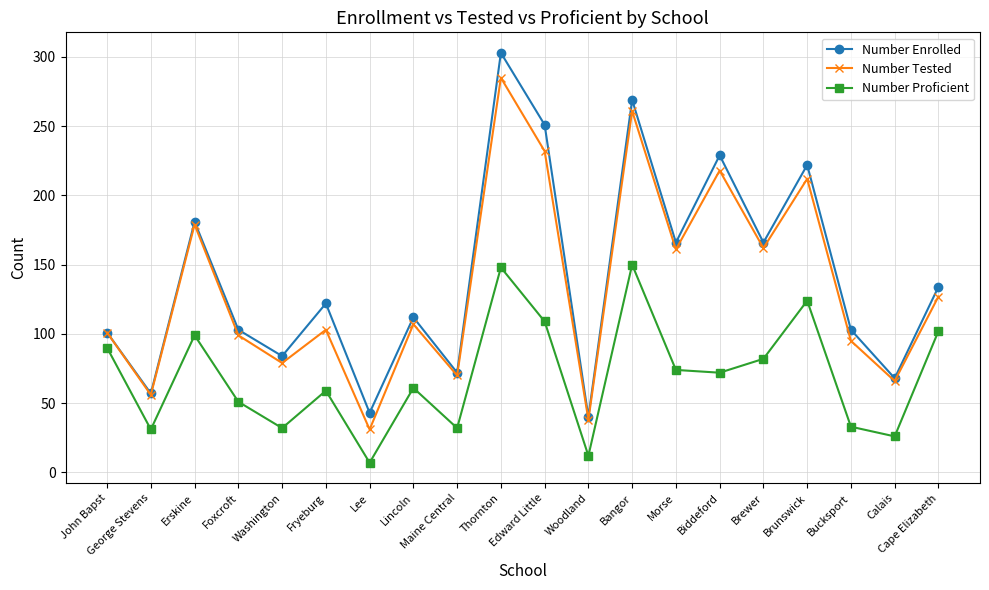

At which category does Number Proficient reach its first local peak?

Erskine